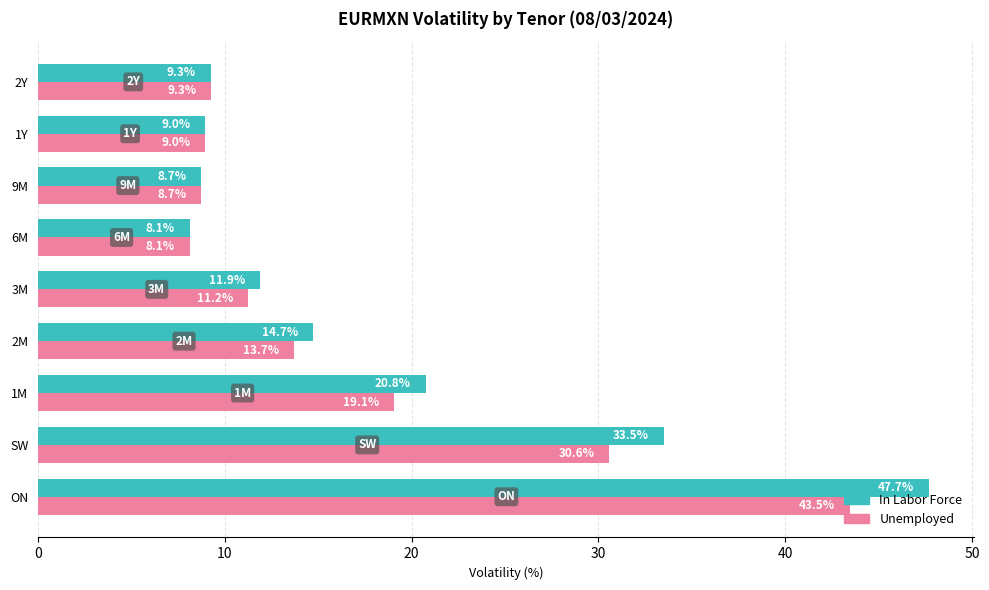

What is the average value of the In Labor Force series?

18.2